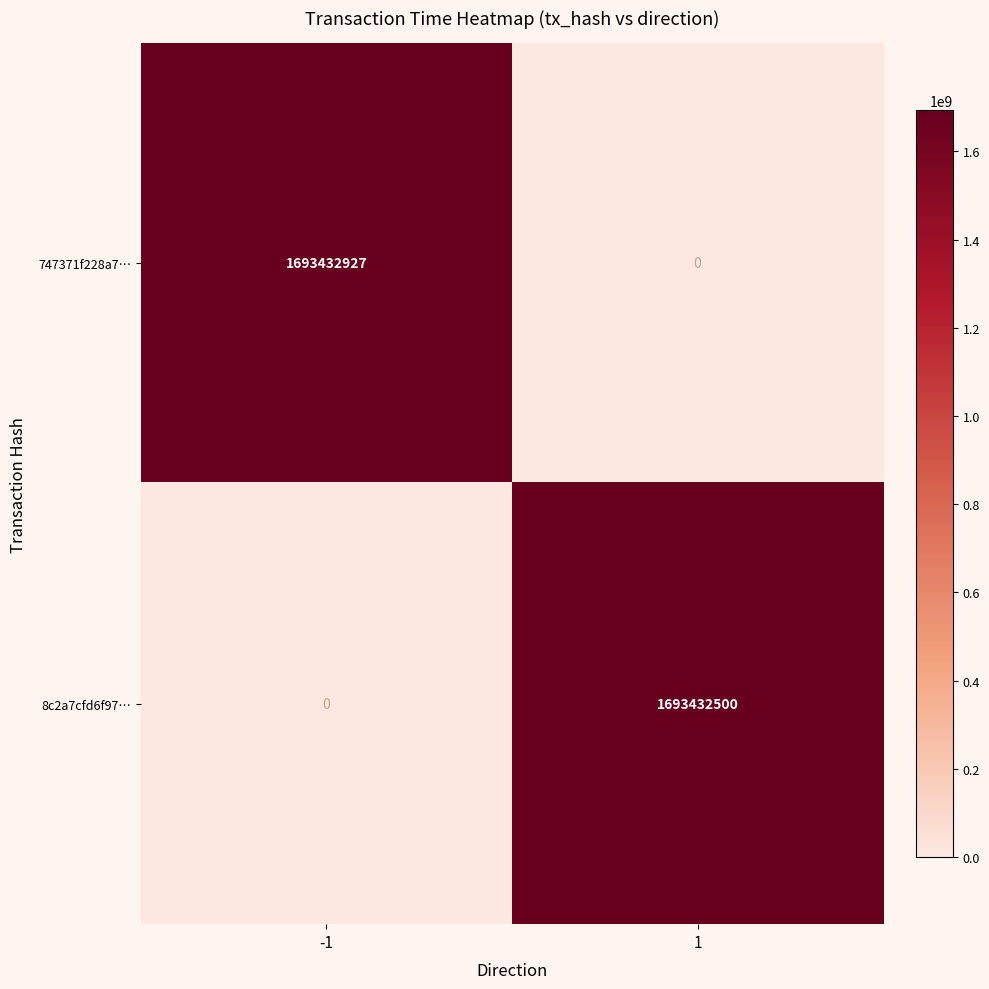

What value does the 747371f228a7… series have at -1, to the nearest 50?

1693432950